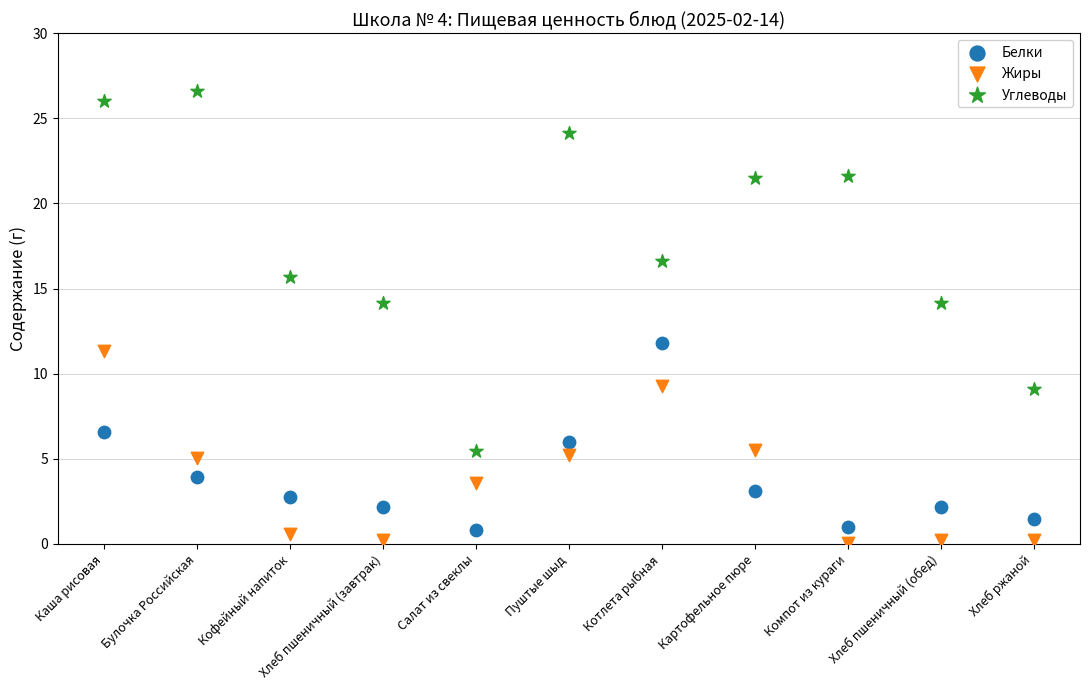

Which series has the widest spread of Y values?

Углеводы